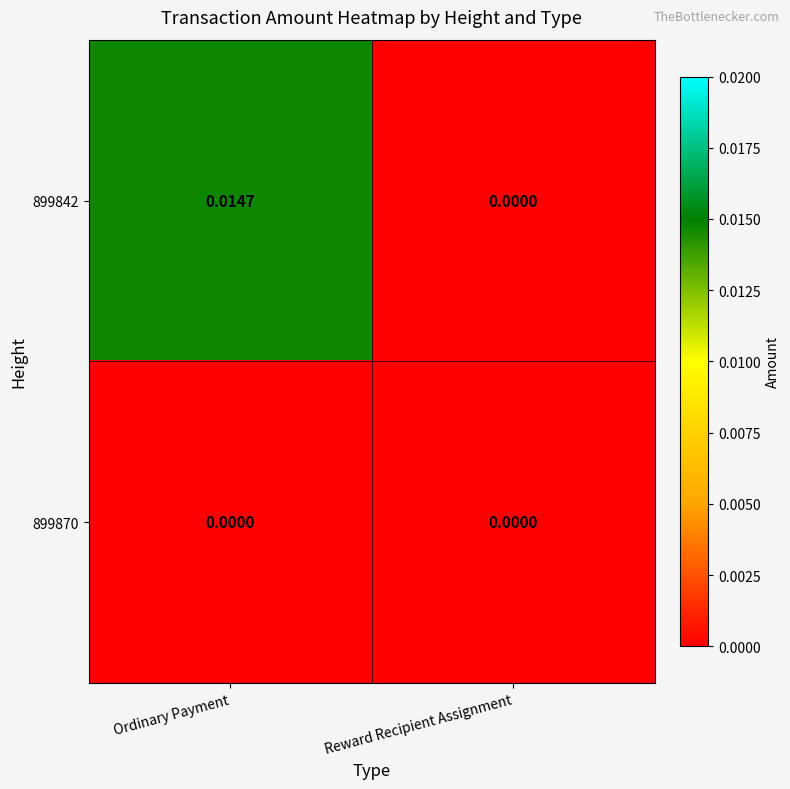

Which category has the highest value across all series?

Ordinary Payment